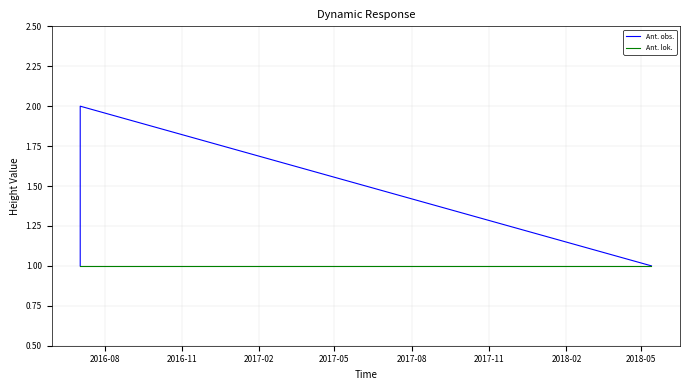

The Ant. obs. series shows 3 at 2017-02. True or false?

False